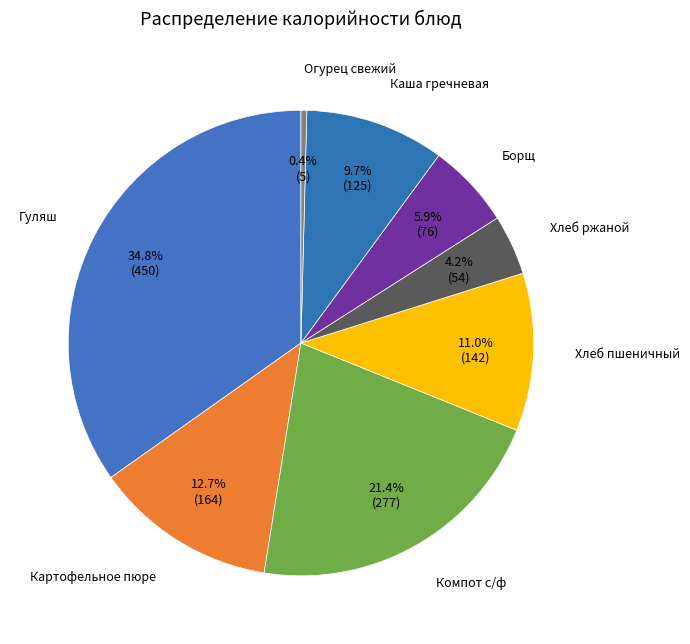

Count the number of slices in the pie.

8